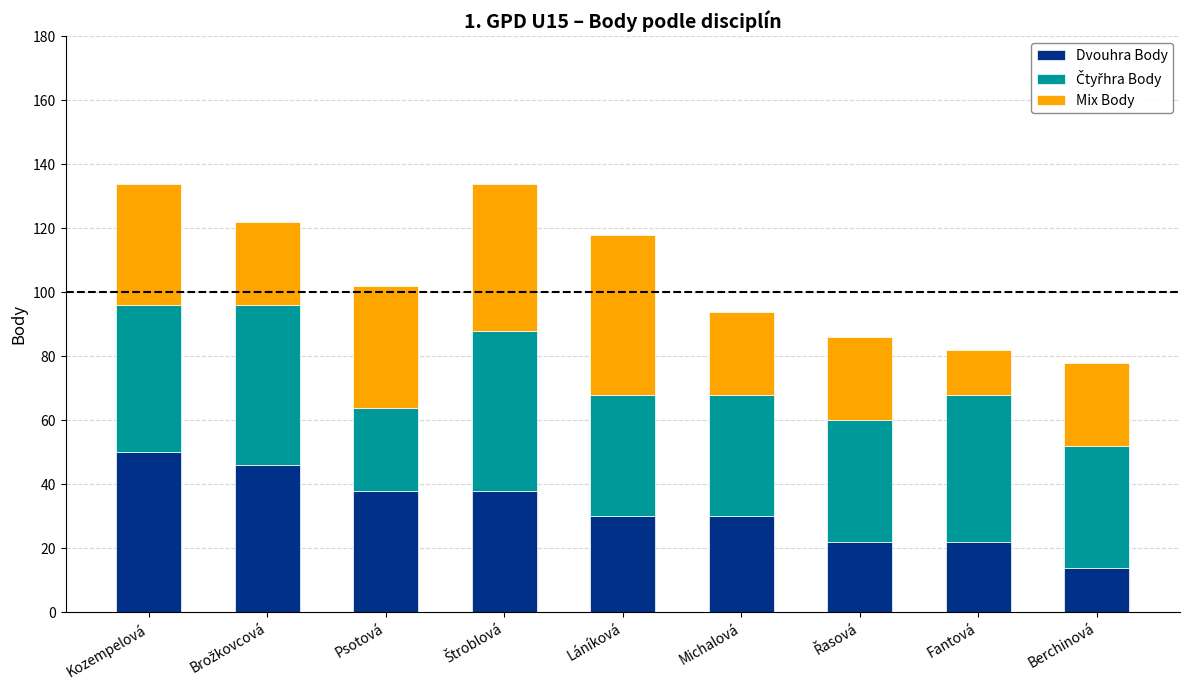

Does the chart contain stacked bars?

Yes